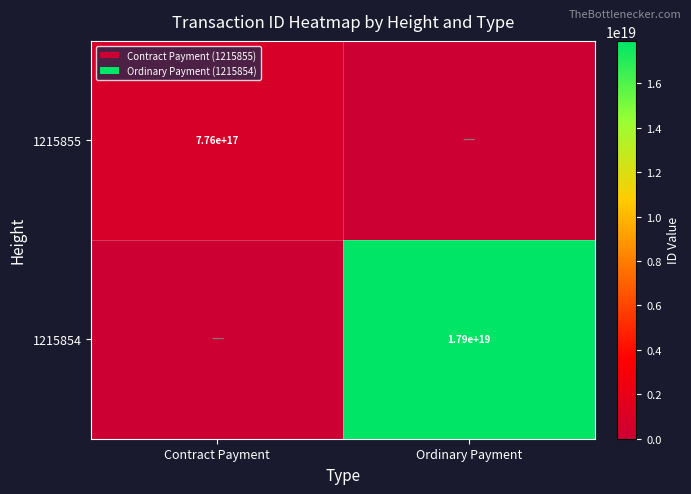

The value of 1215854 at Ordinary Payment is 17900000000000000000. True or false?

True